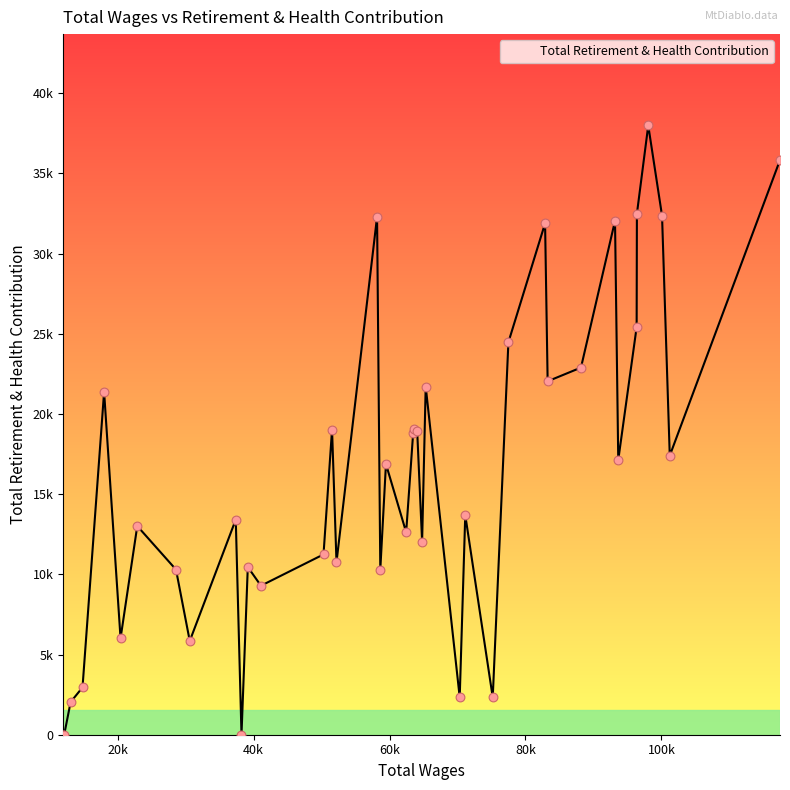

Does the chart have visible grid lines?

No